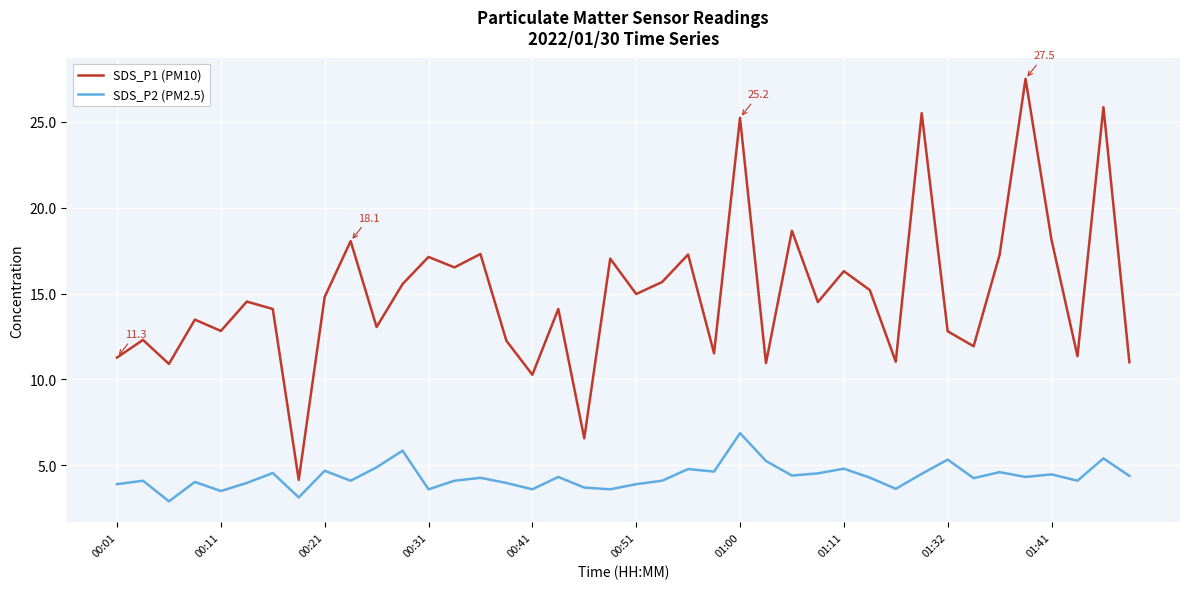

What is the maximum value for SDS_P1 (PM10)?

27.5